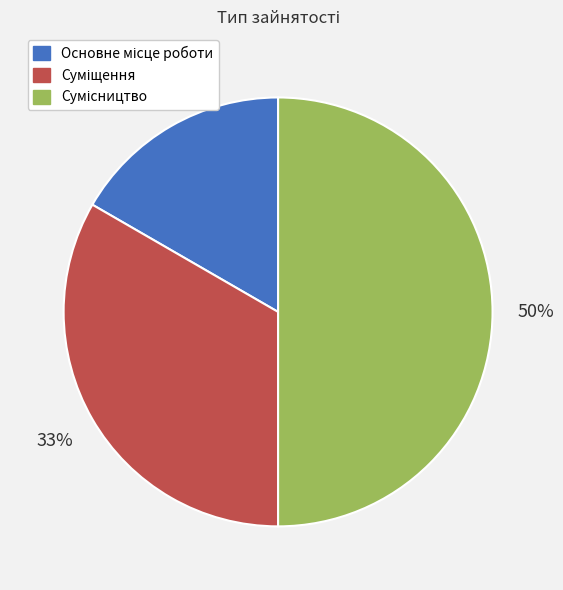

To the nearest percent, what is the average slice percentage?

33%